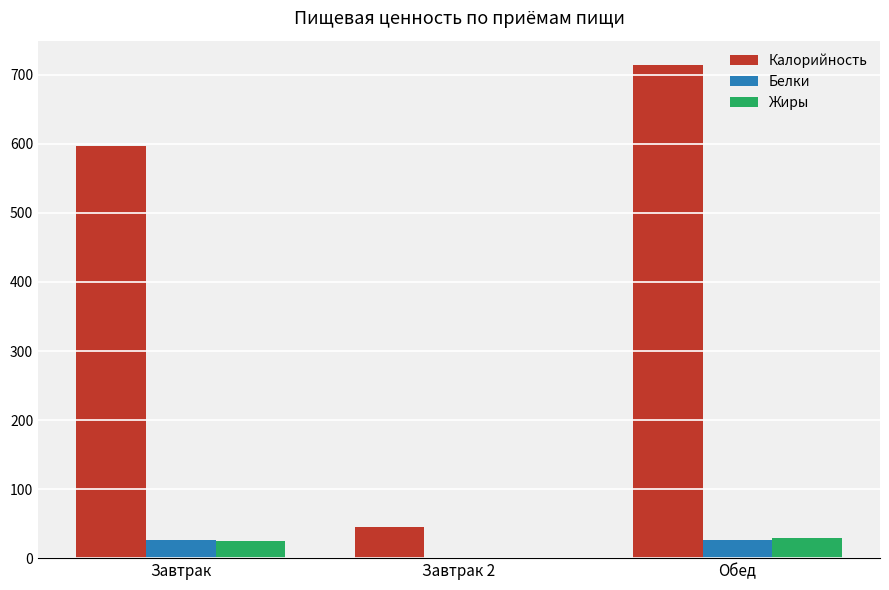

Which series changed the most between Завтрак and Завтрак 2?

Калорийность